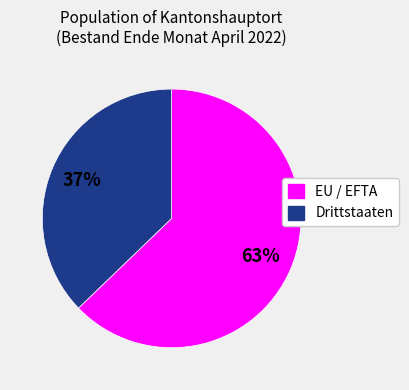

What is the largest slice in the pie chart?

EU / EFTA